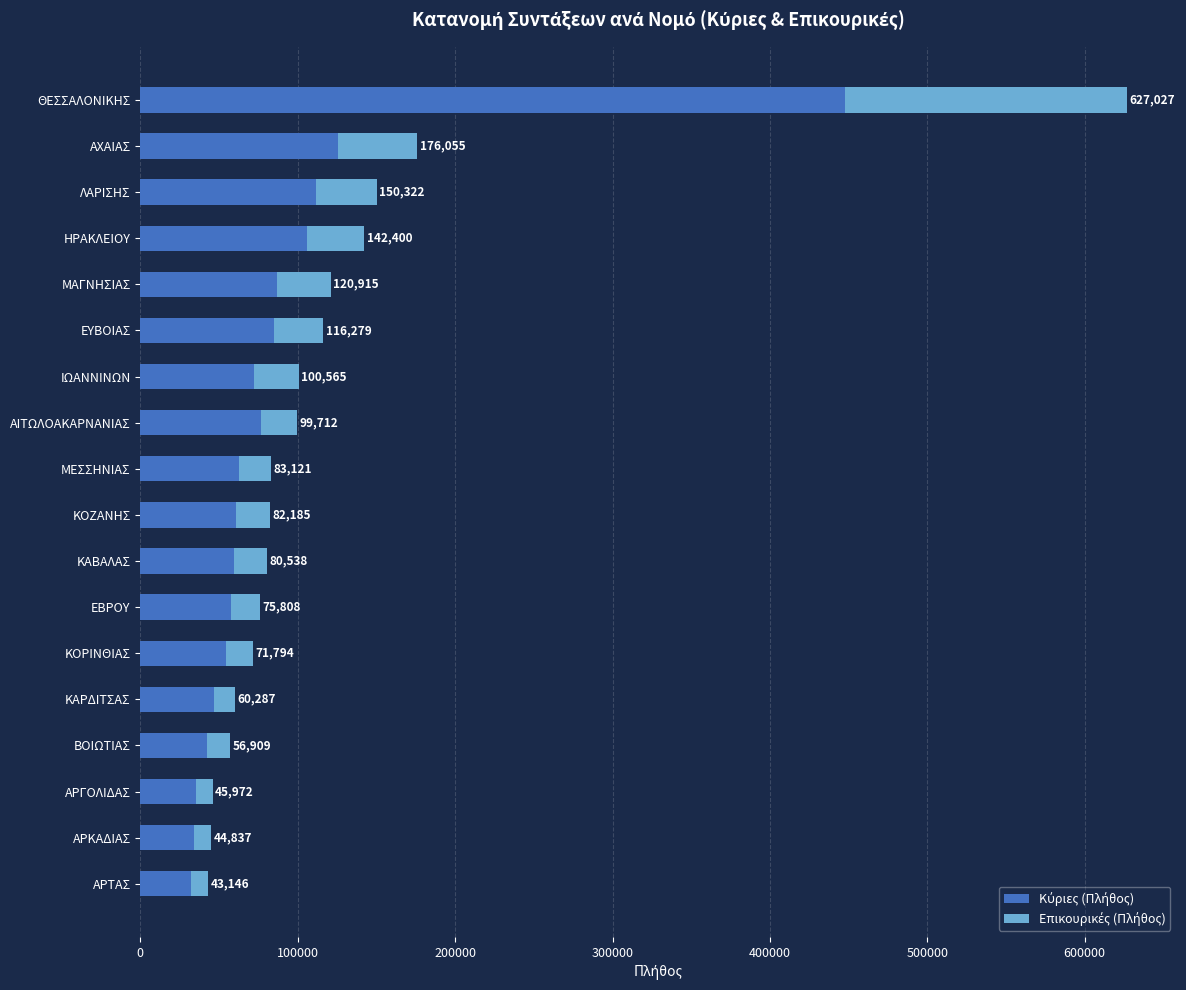

How many bars are there in each group?

2